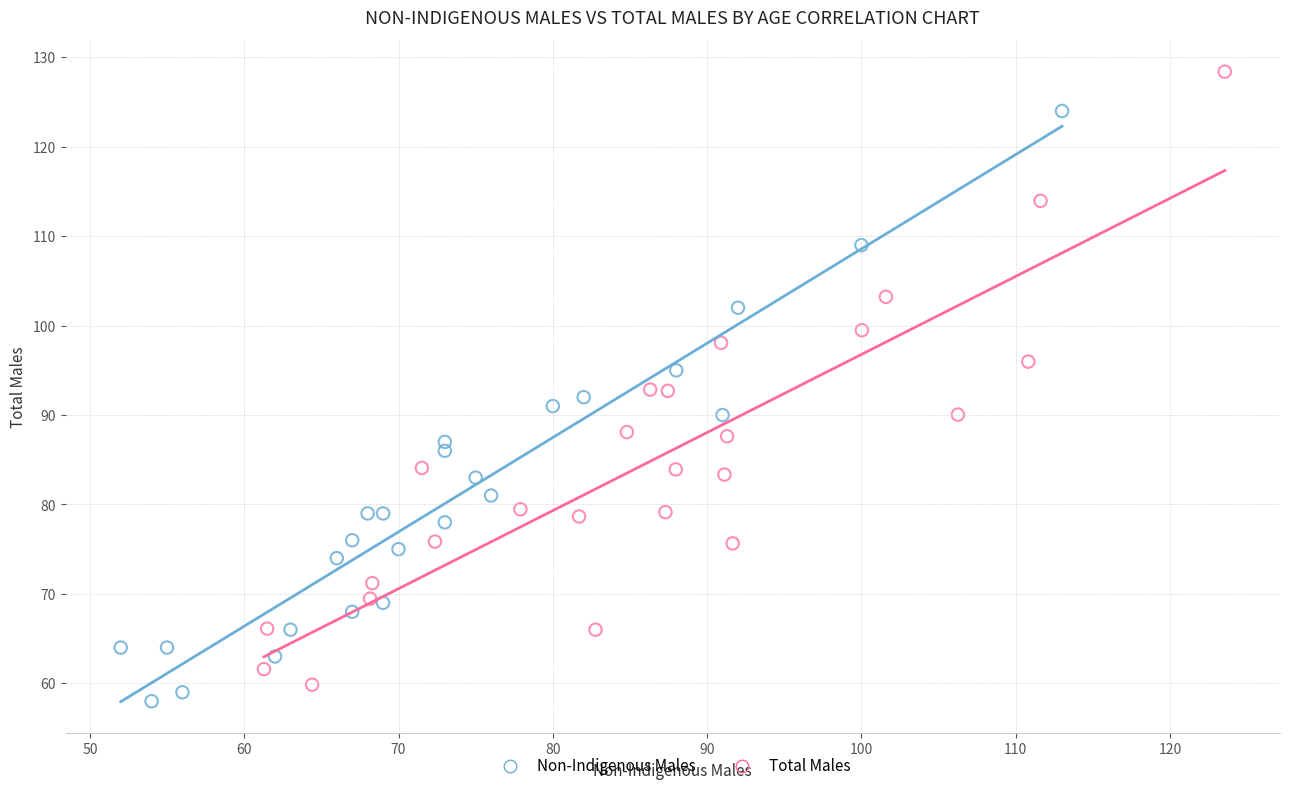

Which series has the widest spread of Y values?

Total Males